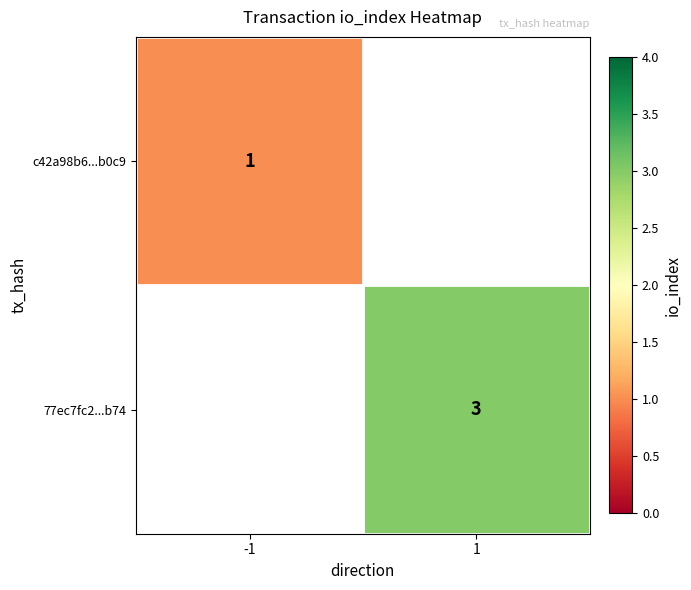

True or false: c42a98b6...b0c9 has a value of 1 at -1.

True